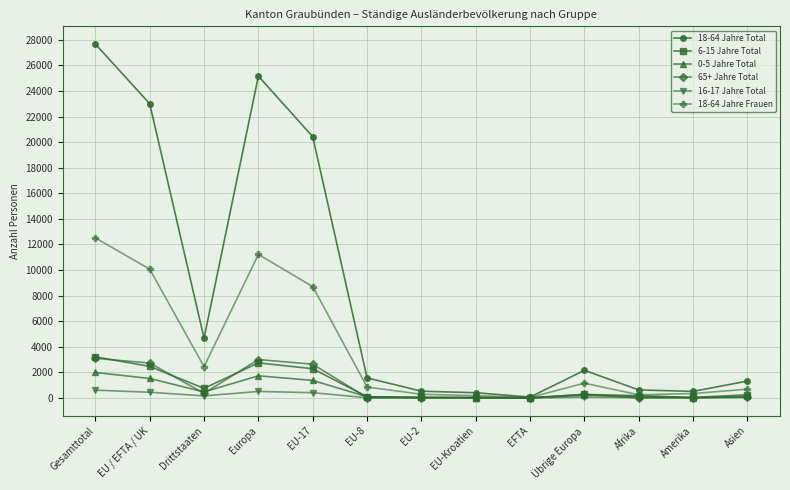

What is the maximum value shown in the chart?

27671